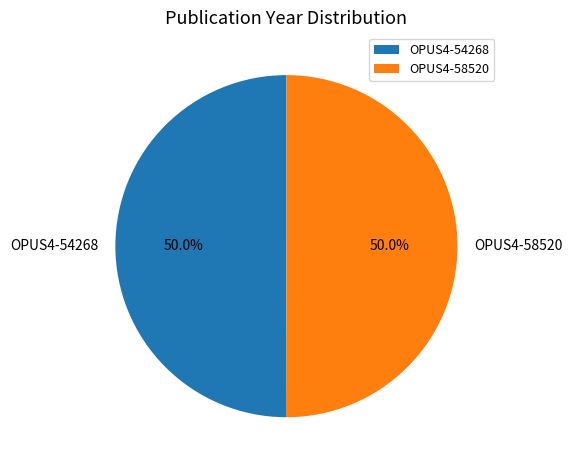

Approximately how many times larger is the value at OPUS4-58520 compared to OPUS4-54268?

1.0